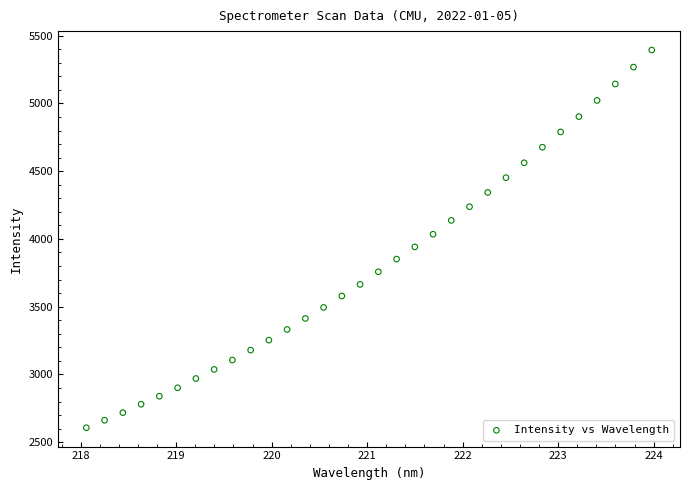

What is the range of Y values (max minus min)?

2786.9